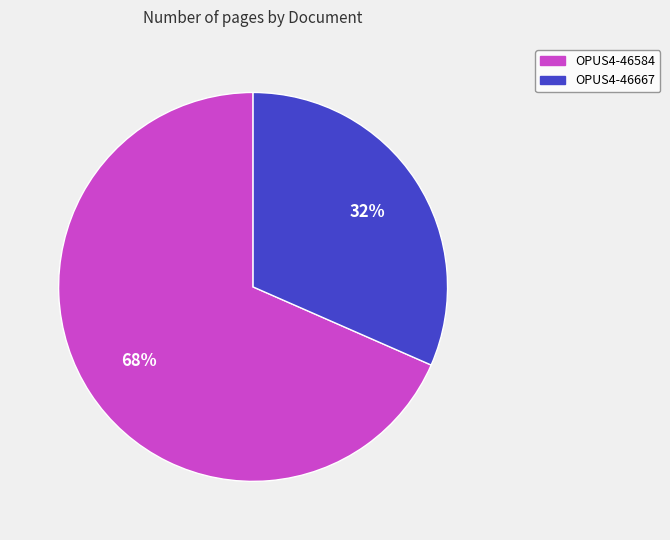

Is the sum of OPUS4-46584 and OPUS4-46667 greater than half?

Yes